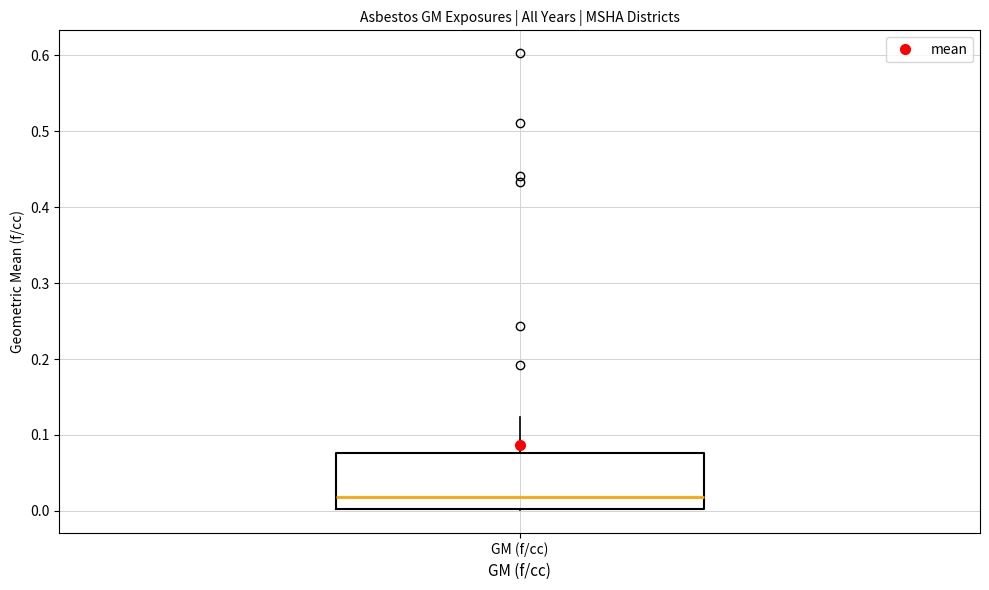

Transcribe this box plot: give where the median line is, the range the box spans, and where the two whiskers end, as read against the y-axis. The values are not printed on the chart, so give them approximately, as read against the axis.

median 0.02, box 0.00 to 0.08, whiskers 0.00 to 0.12